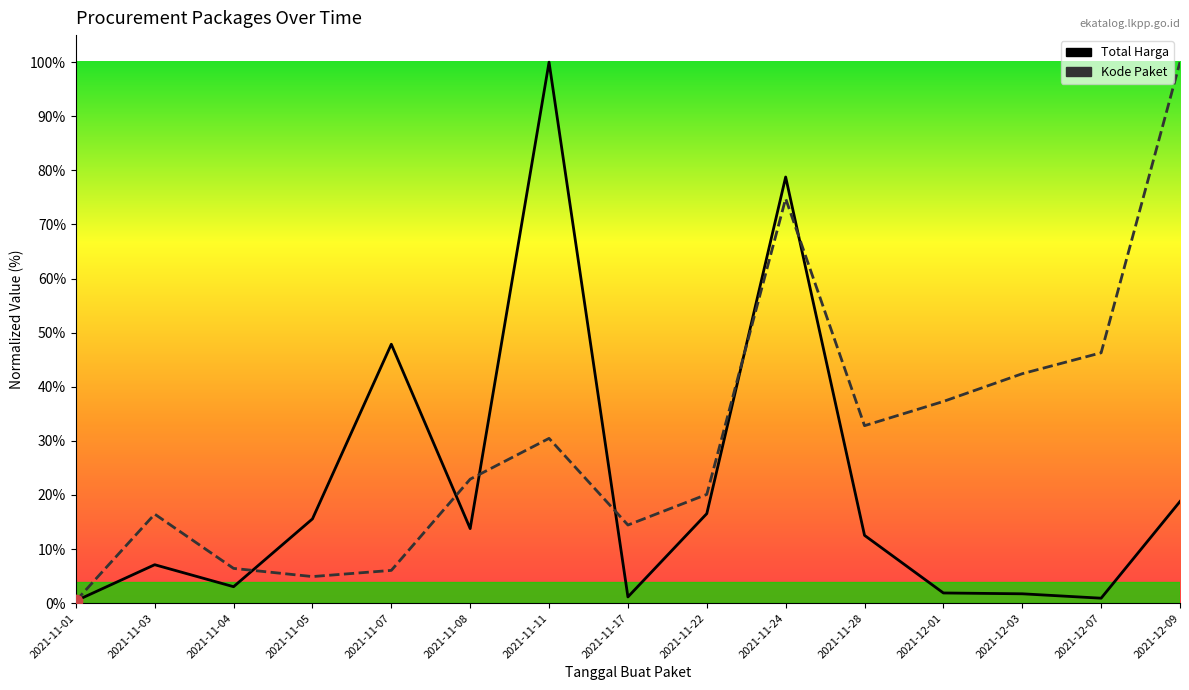

Which series contains the highest Y value?

Total Harga